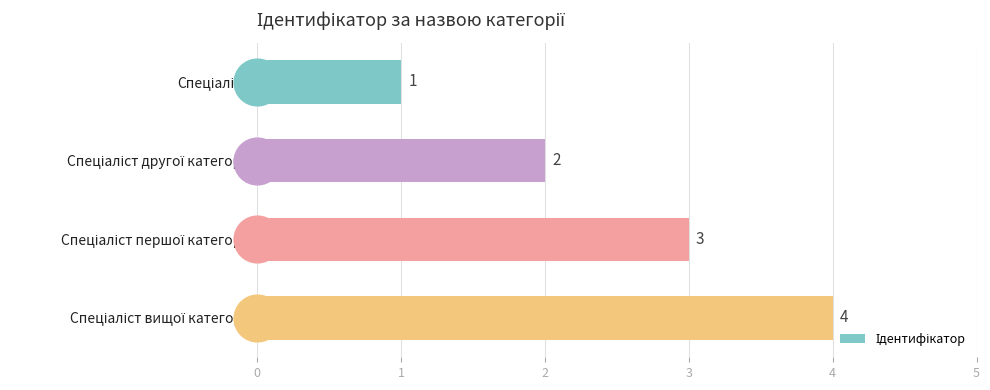

What is the maximum value shown in the chart?

4